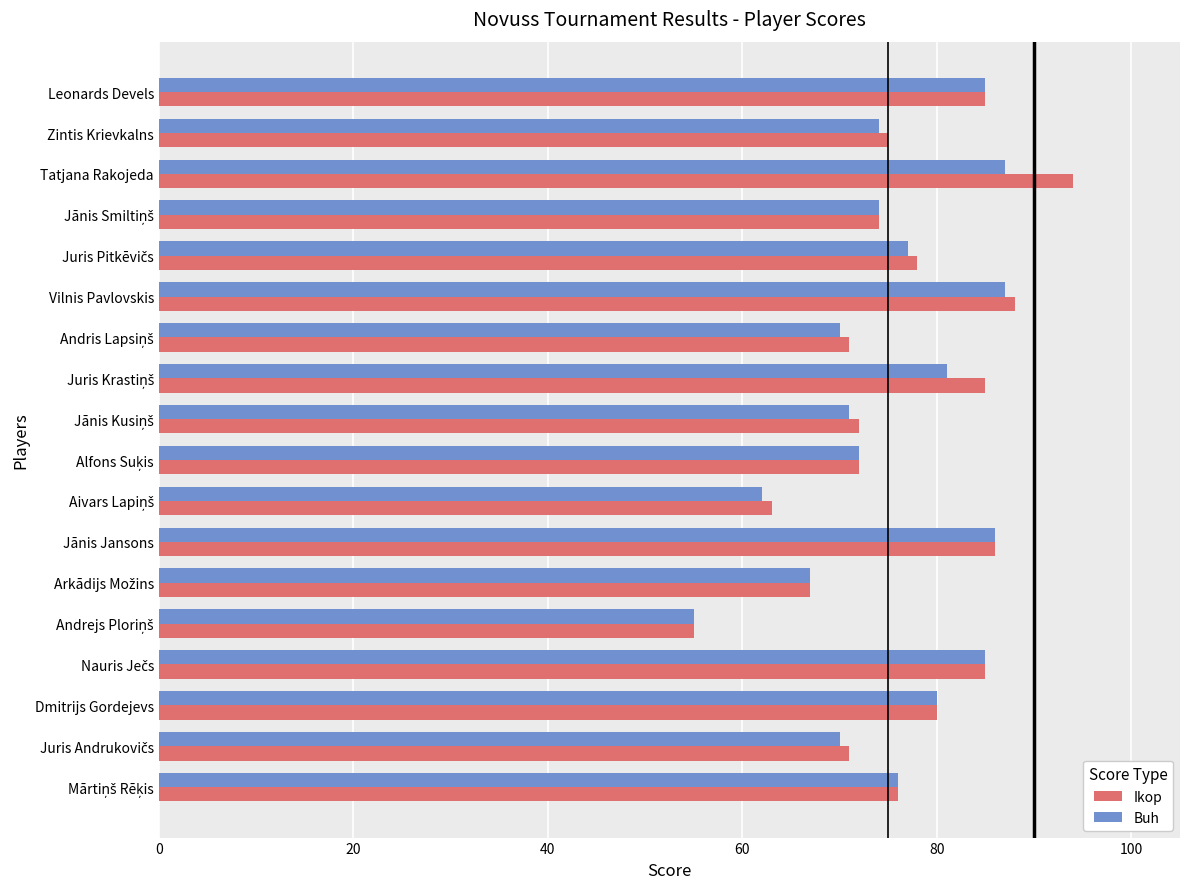

At which category is the sum across all series the highest?

Tatjana Rakojeda